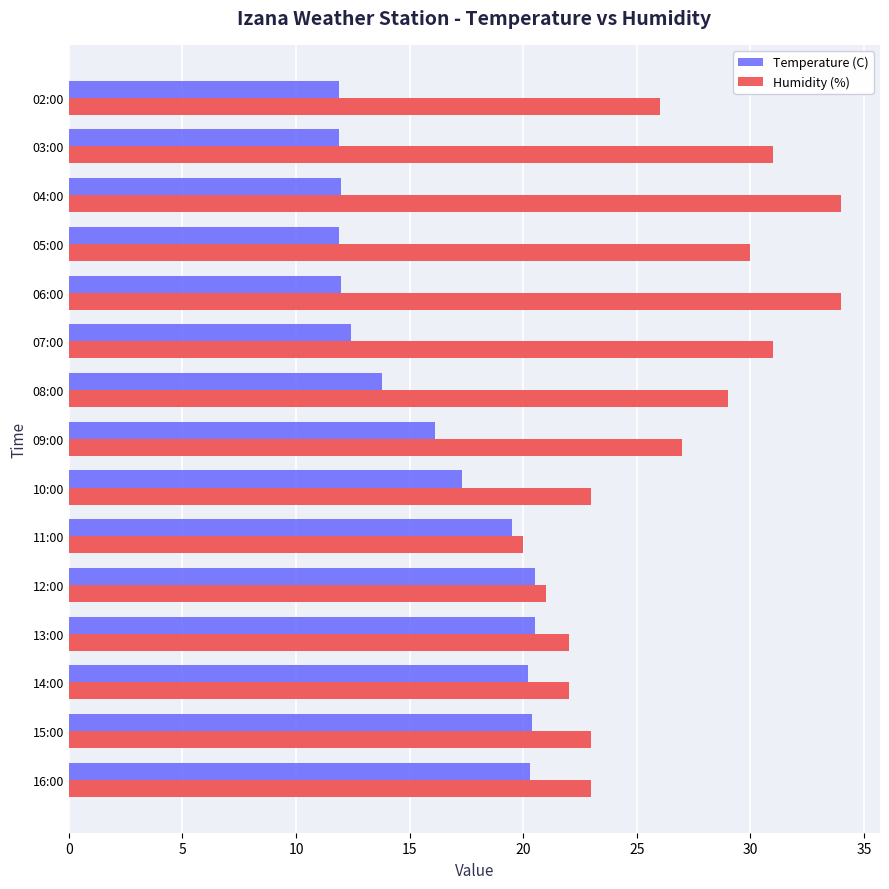

The Temperature (C) series shows 4.7 at 04:00. True or false?

False